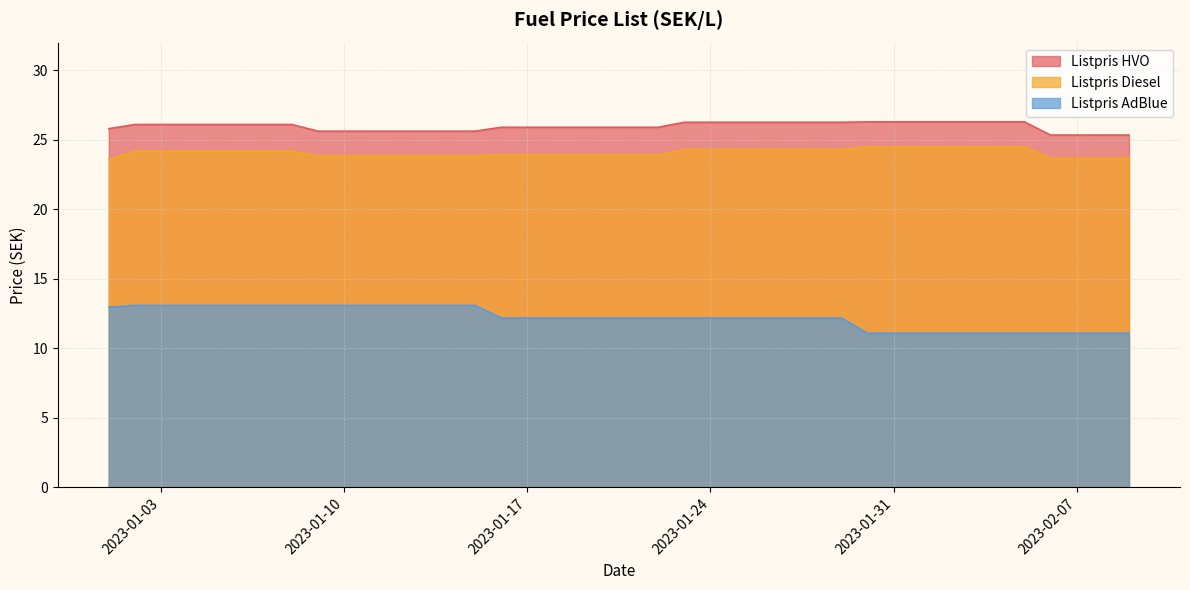

How many data points does each series have?

40